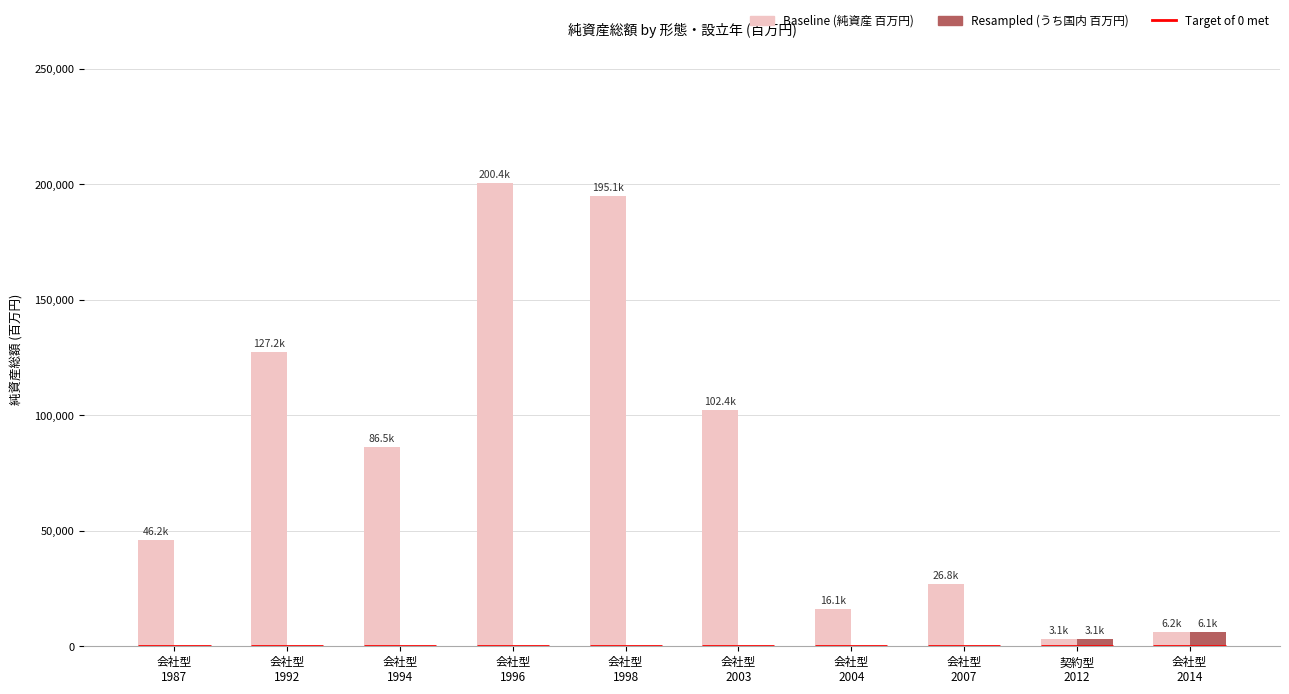

What is the maximum value shown in the chart?

200445